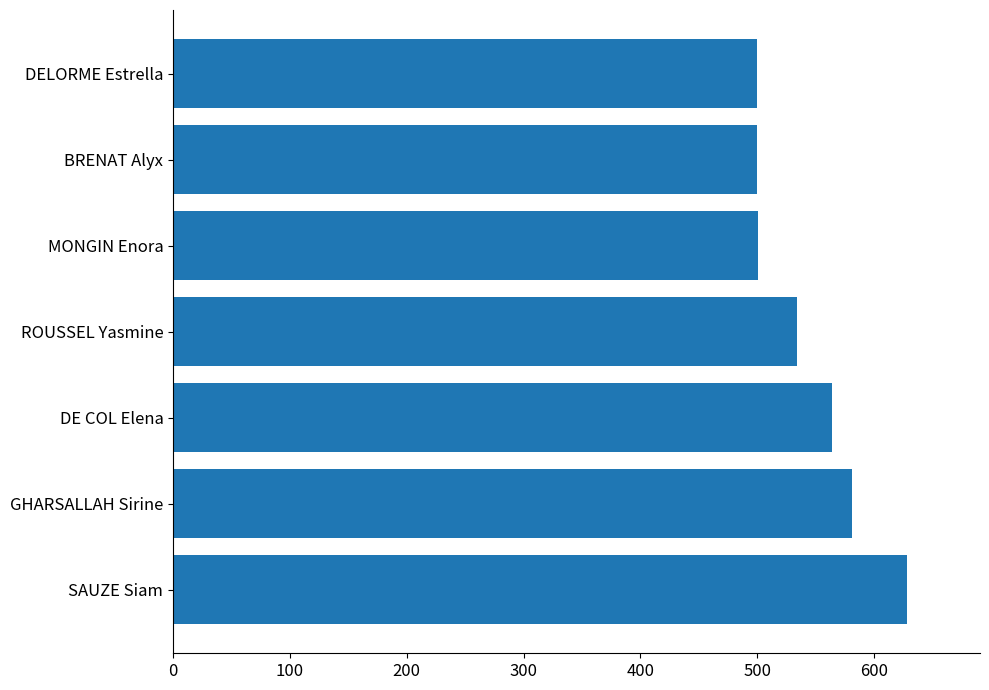

At which label is the value closest to 564?

DE COL Elena